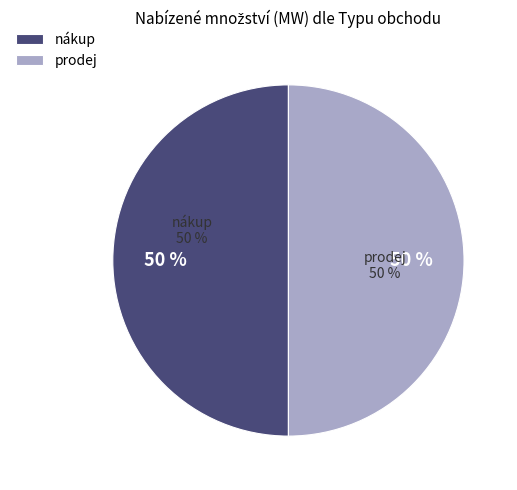

Which slice is the largest?

nákup